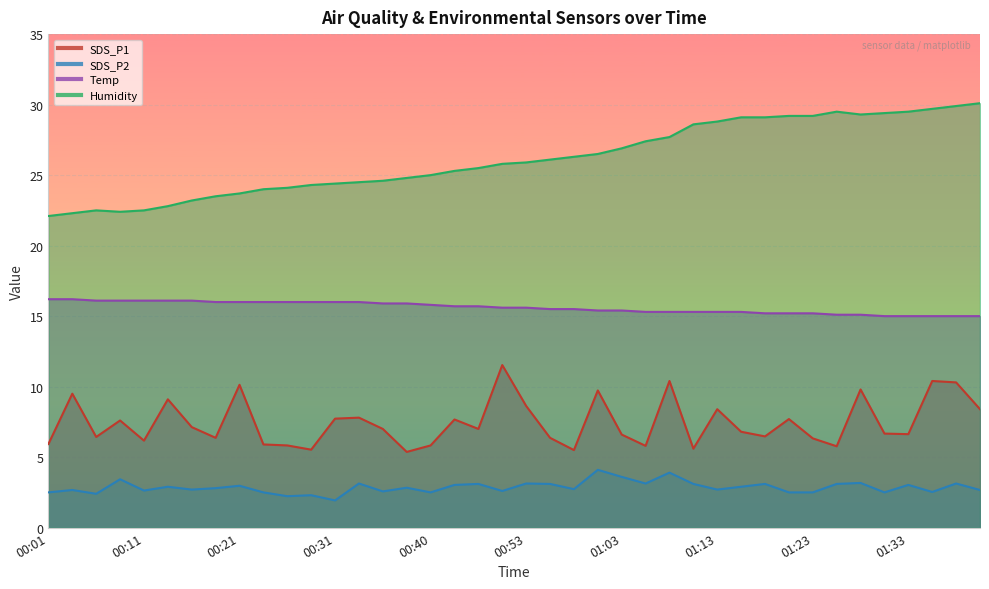

Is it true that Temp equals 15.0 at 01:36?

True